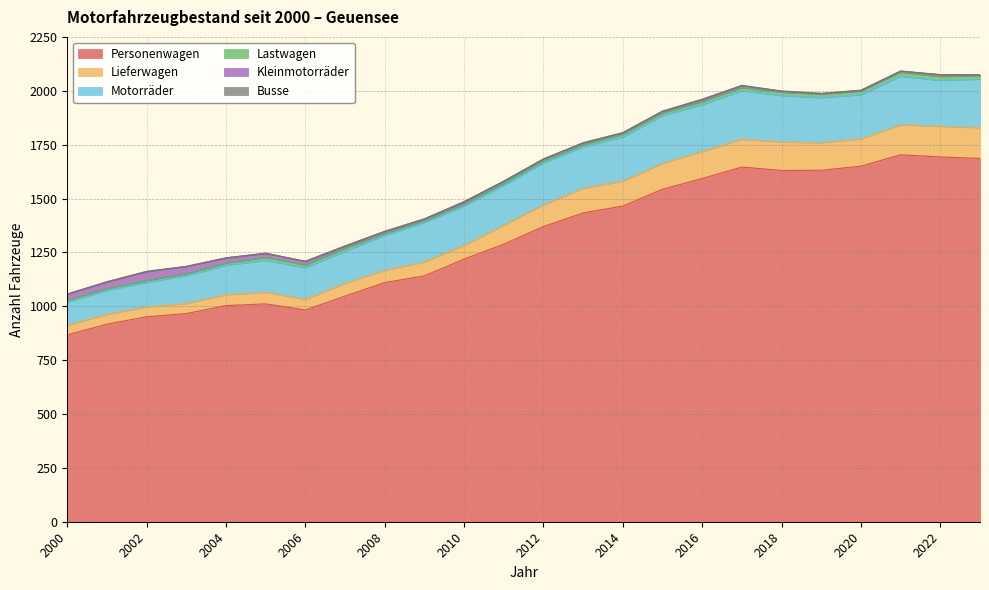

Which label corresponds to the largest value in the chart?

2021